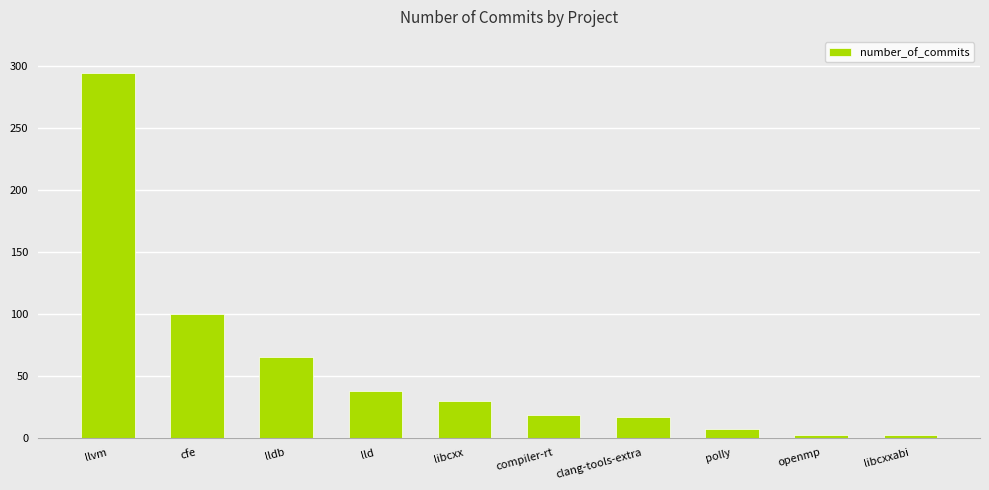

Approximately how many times larger is the value at compiler-rt compared to polly?

2.6